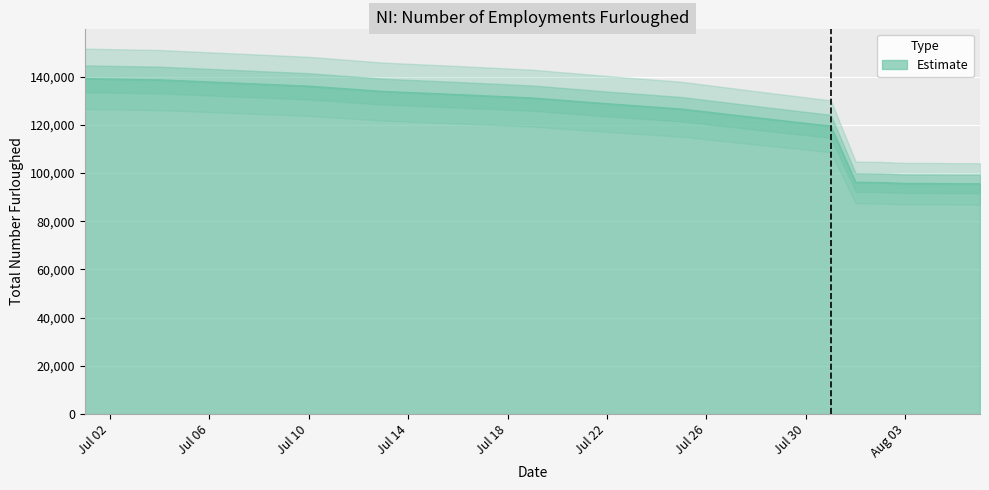

What is the label of the 10th point from the right?

Jul 22